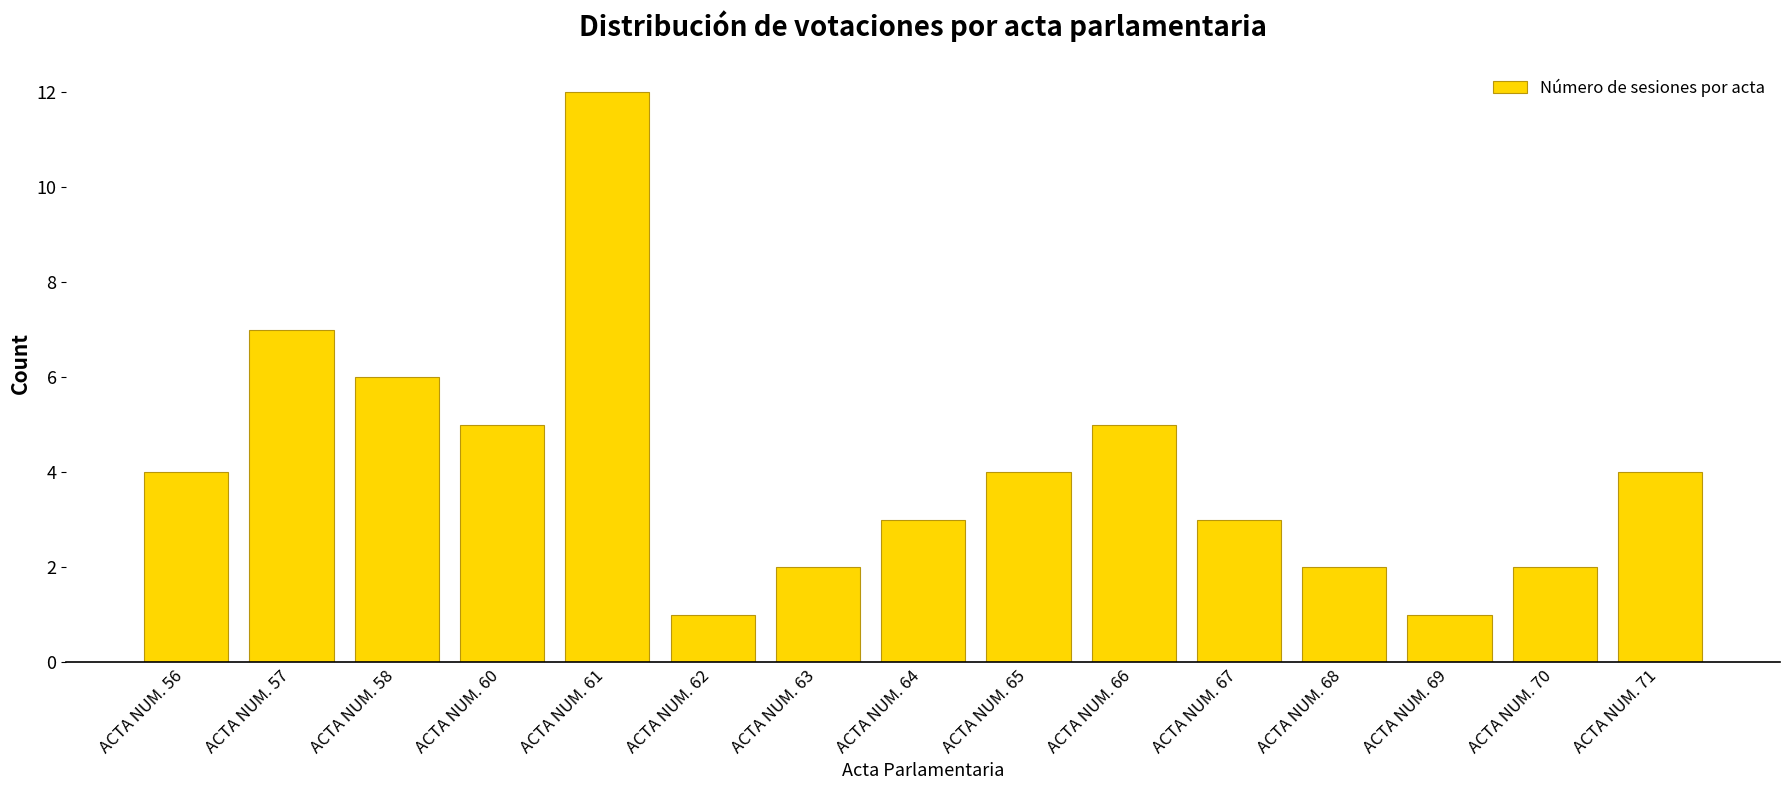

What is the sum of the values at ACTA NUM. 62 and ACTA NUM. 70?

3